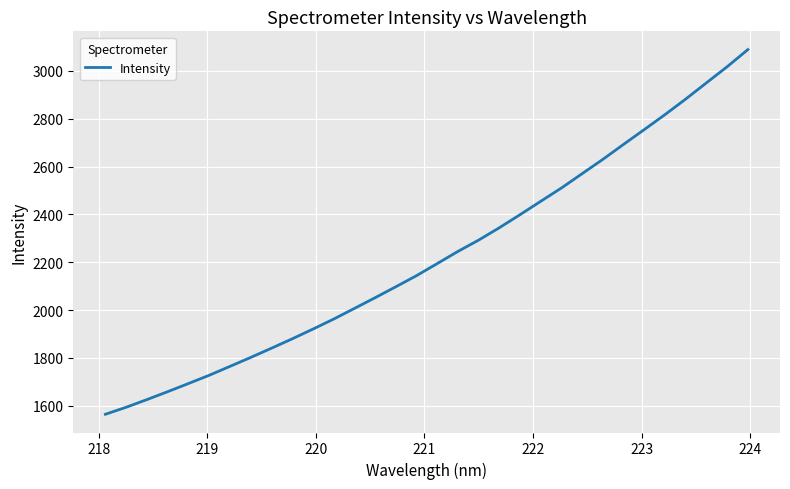

What is the smallest value displayed?

1564.6